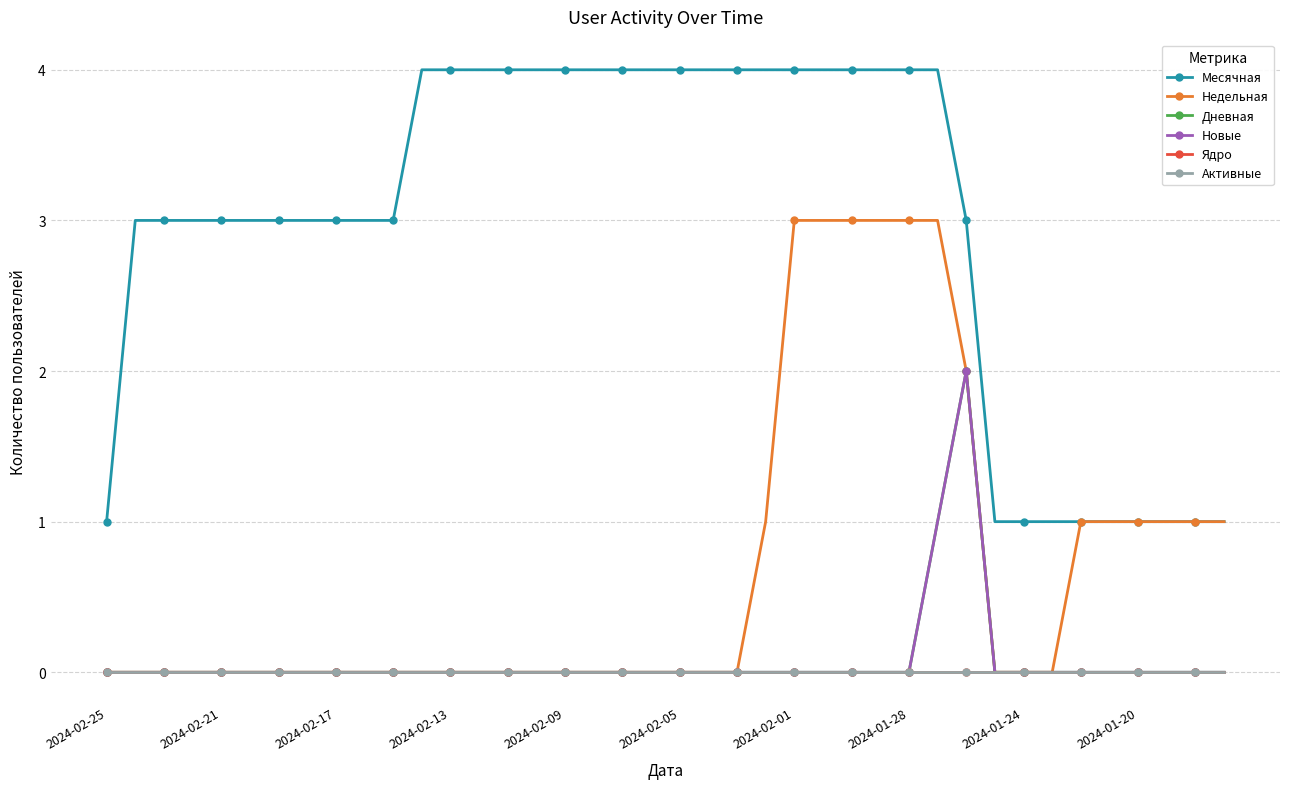

Rank the series by their maximum value, from highest to lowest.

Месячная, Недельная, Дневная, Новые, Ядро, Активные